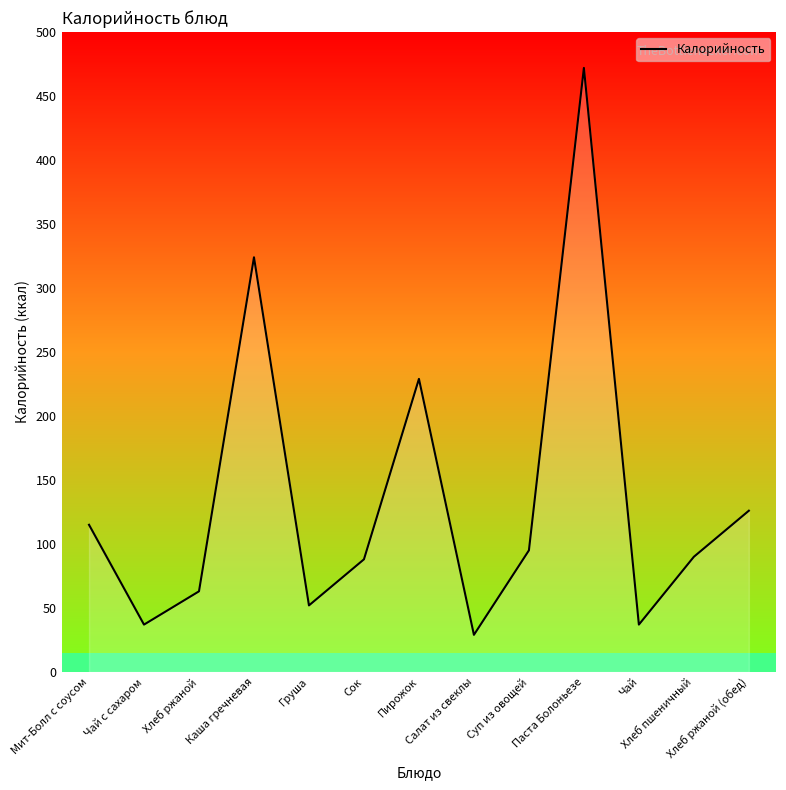

What is the label of the 1st point from the left?

Мит-Болл с соусом